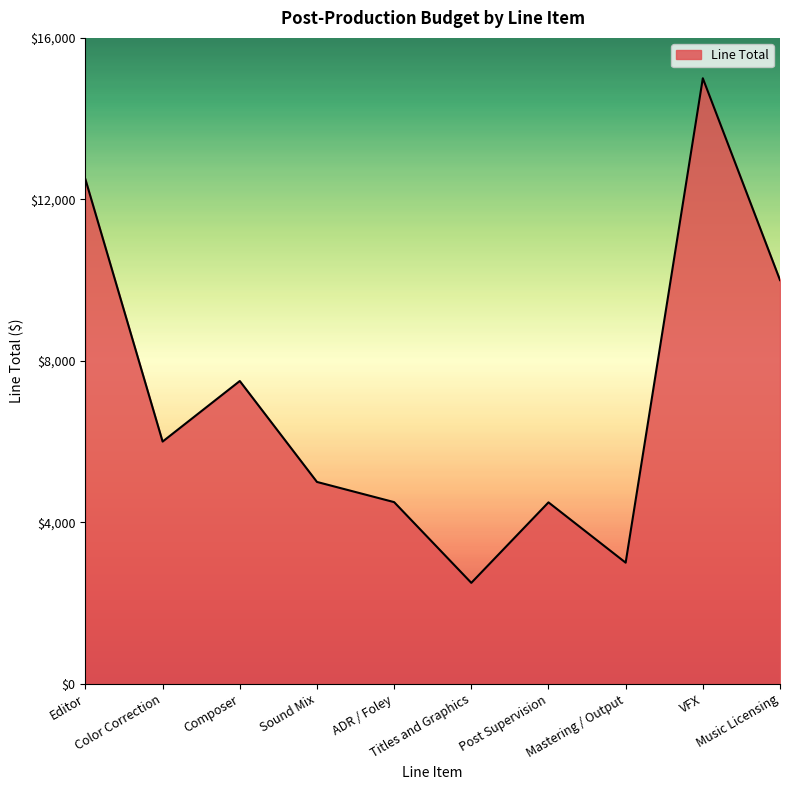

Approximately how many times larger is the value at Composer compared to Mastering / Output?

2.5